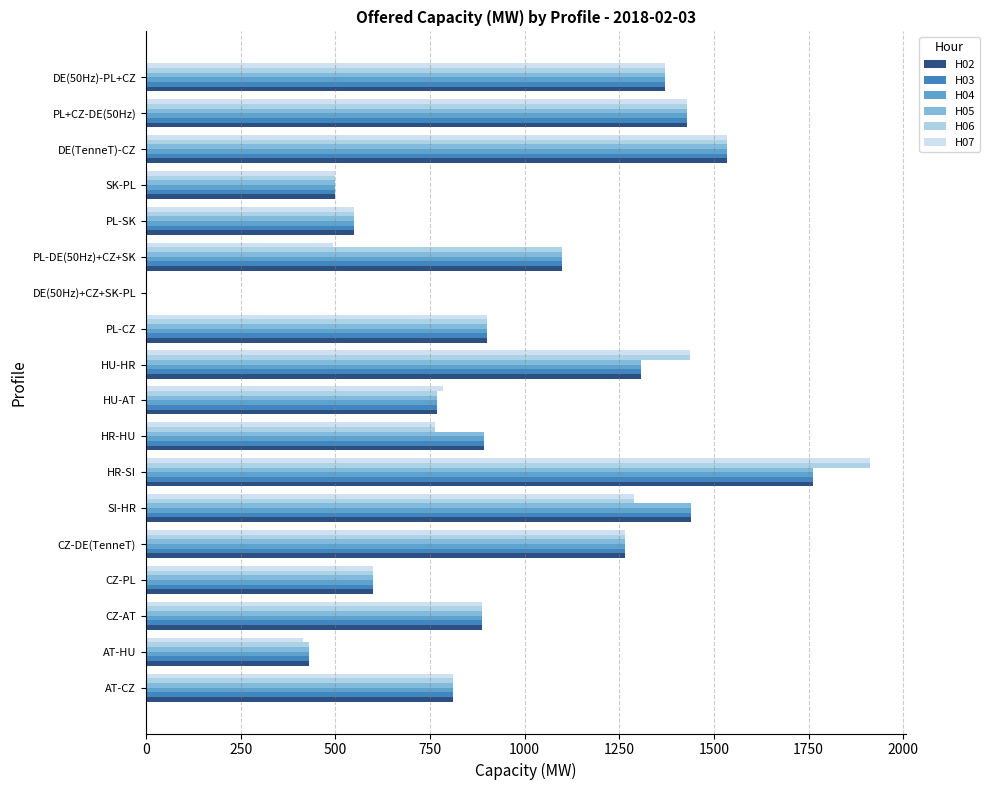

What is the greatest value displayed?

1912